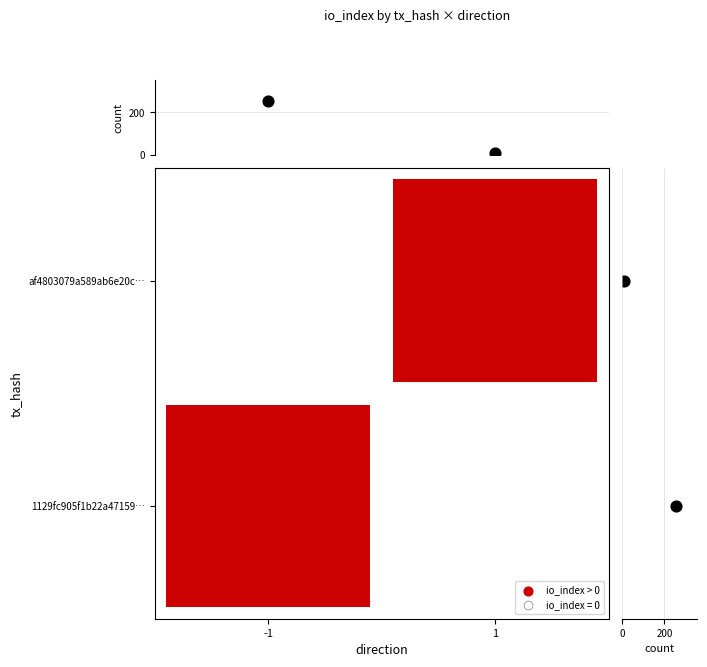

Is it true that col_counts equals 9 at 1?

True